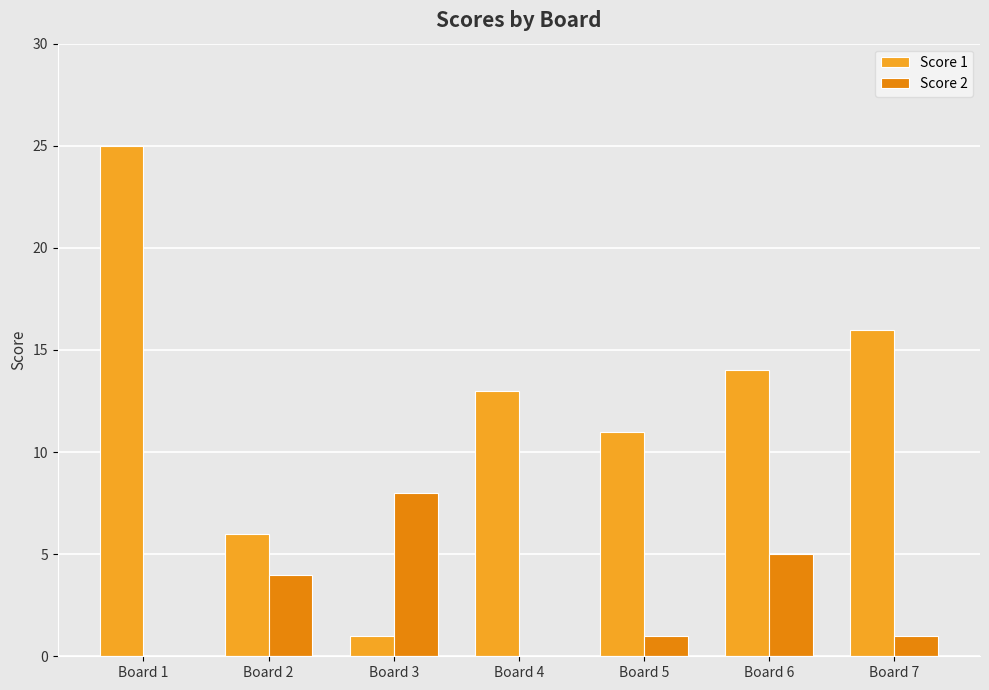

At which label does Score 2 reach its peak?

Board 3